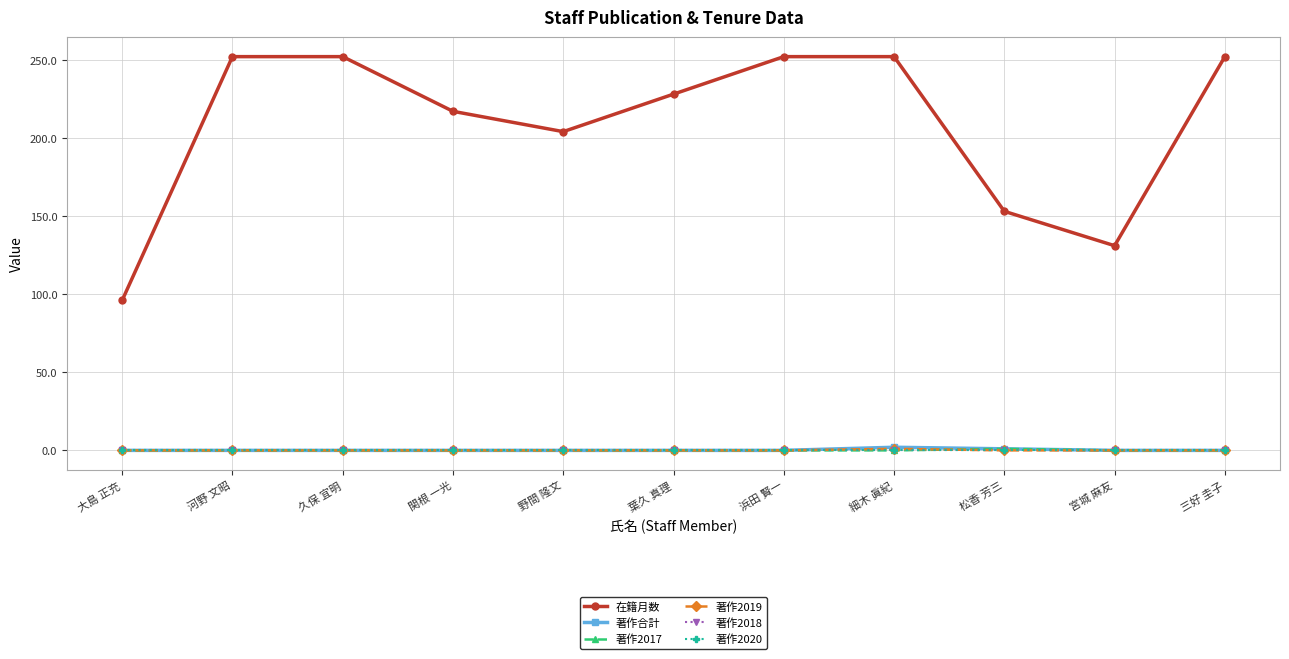

Does the chart have visible grid lines?

Yes